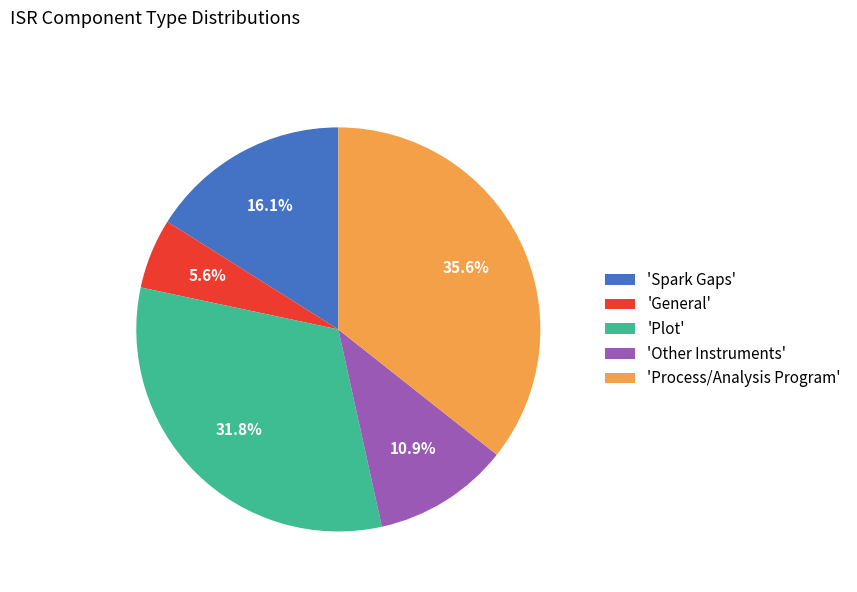

Do 'Other Instruments' and 'General' together represent more than half of the pie?

No